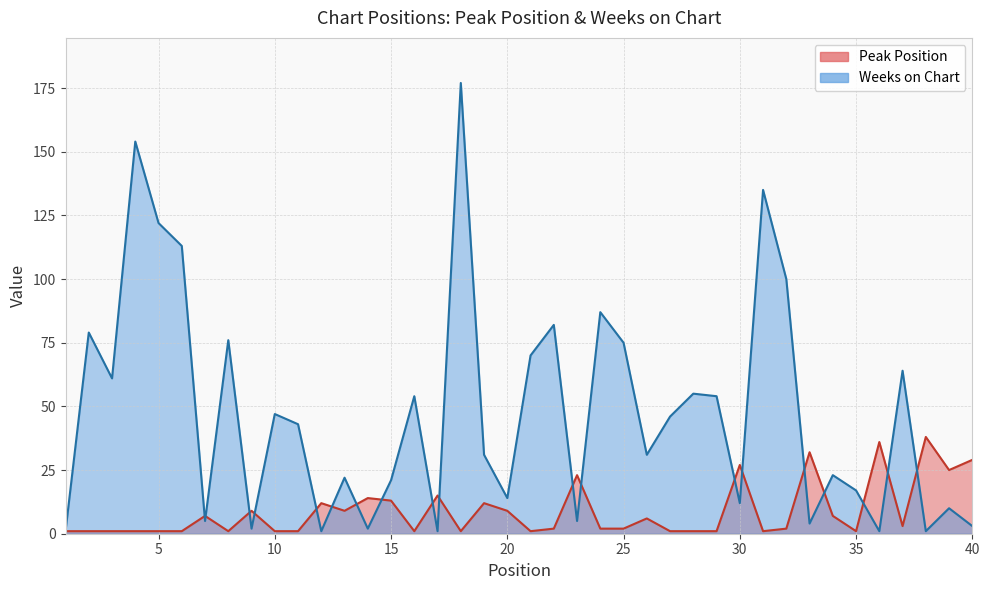

What is the value of the Weeks on Chart point at the 7th from the left?

5